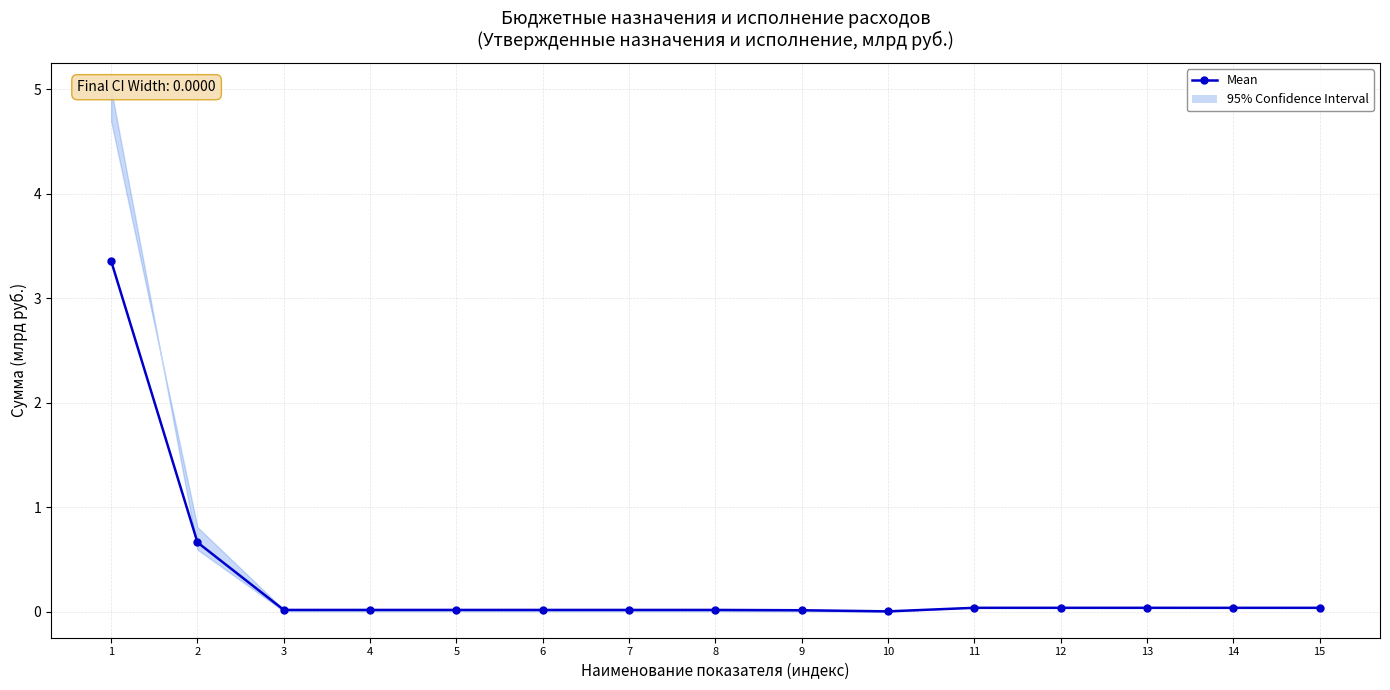

The chart shows a value of 0.0 at 7. True or false?

True